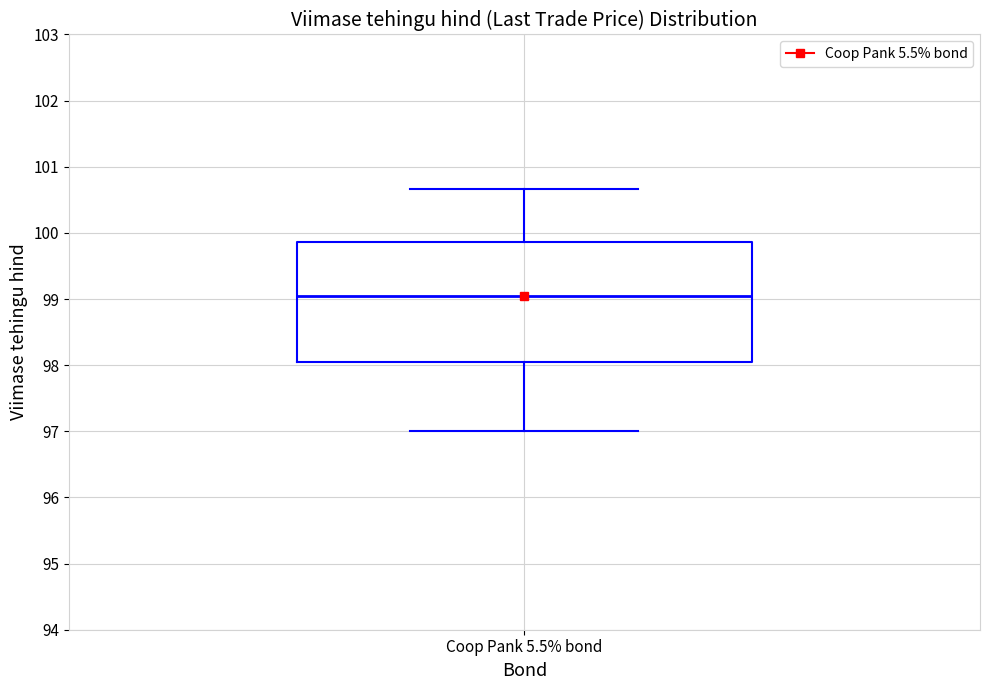

Read this box plot against the y-axis: the position of the median line, the range covered by the box, and the ends of both whiskers. The values are not printed on the chart, so give them approximately, as read against the axis.

median 99.0, box 98.0 to 99.9, whiskers 97.0 to 100.7